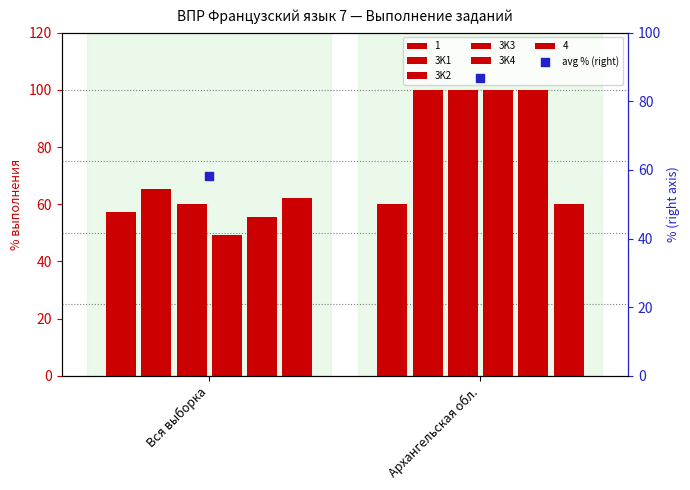

Which series reaches the minimum Y coordinate?

3K3